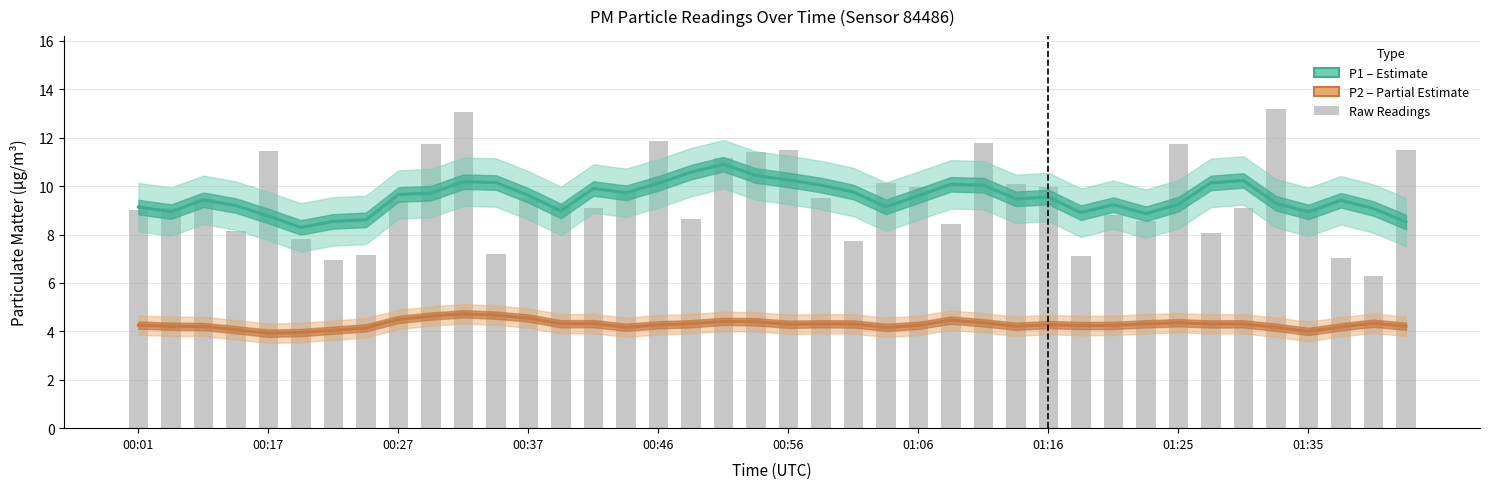

What is the spread (max minus min) of values at 18?

6.5